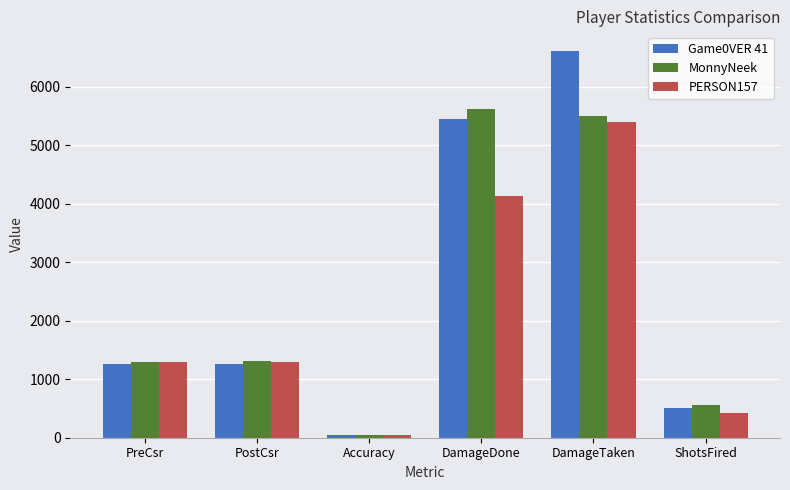

Is the value of Game0VER 41 at DamageTaken greater than the value of MonnyNeek at DamageDone?

Yes